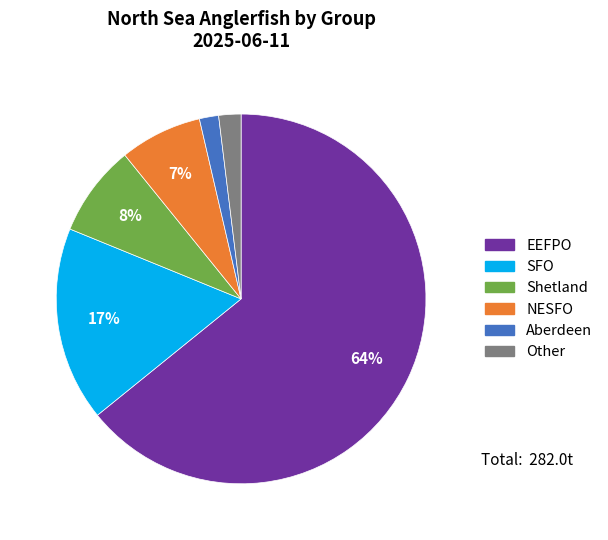

Is there any slice that represents more than half of the pie?

Yes